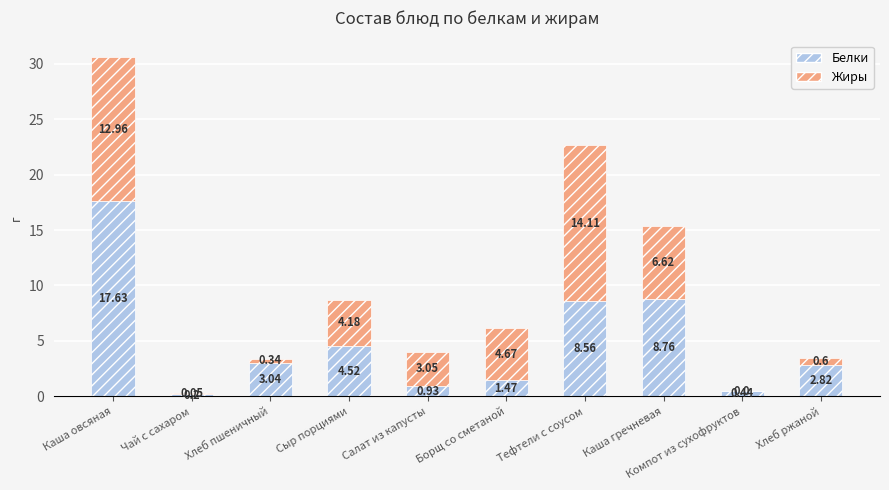

What is the sum of all Белки values?

48.4